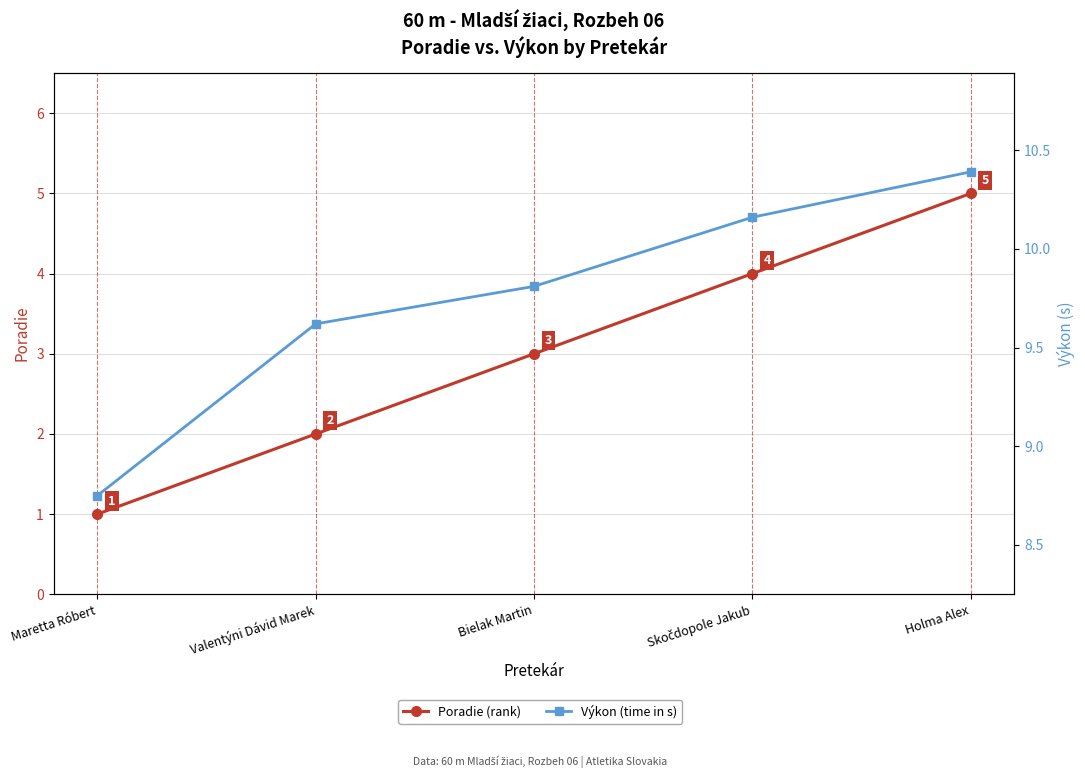

Which series has the widest spread of values?

Poradie